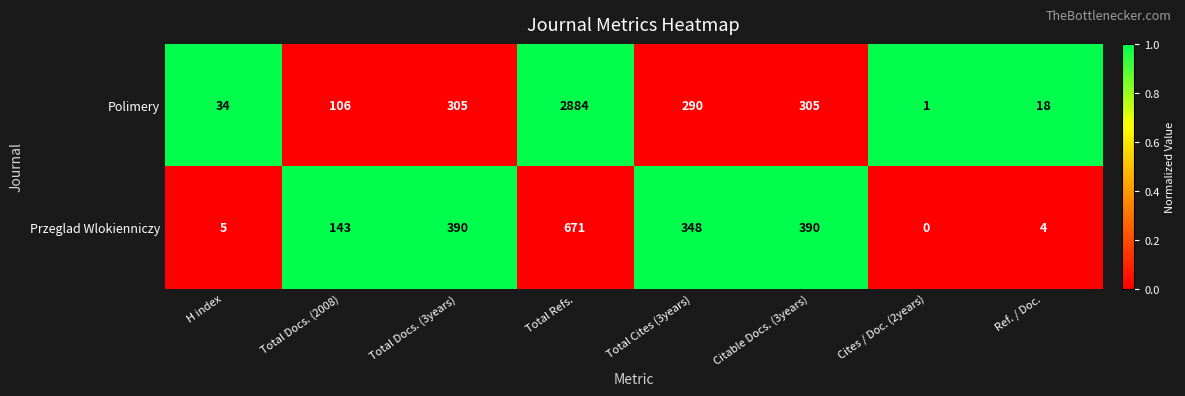

Where does the Przeglad Wlokienniczy series first go above 348?

Total Docs. (3years)